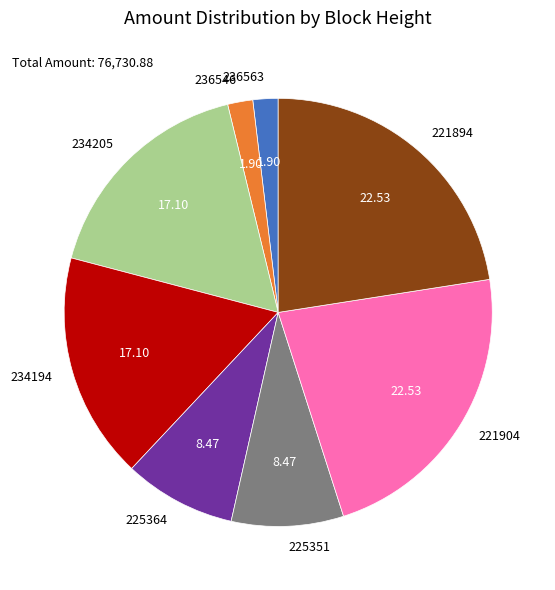

Which has a higher value, 221894 or 225364?

221894